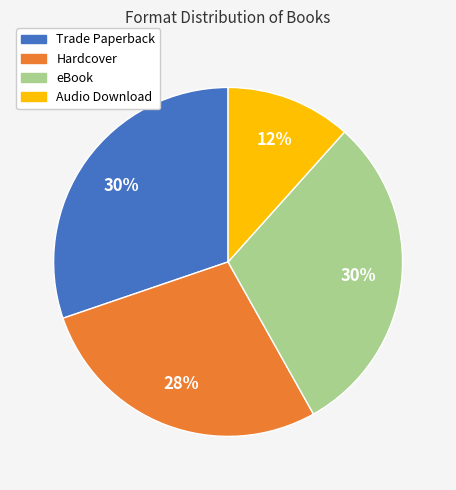

The Trade Paperback slice represents 30% of the pie. True or false?

True